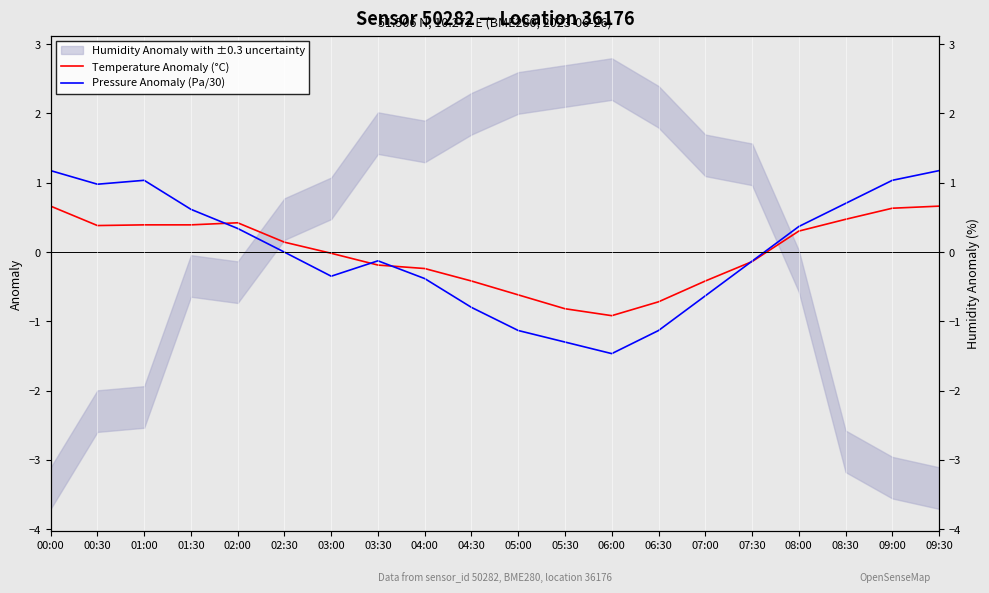

How many data points in Temperature Anomaly (°C) are less than 0?

10